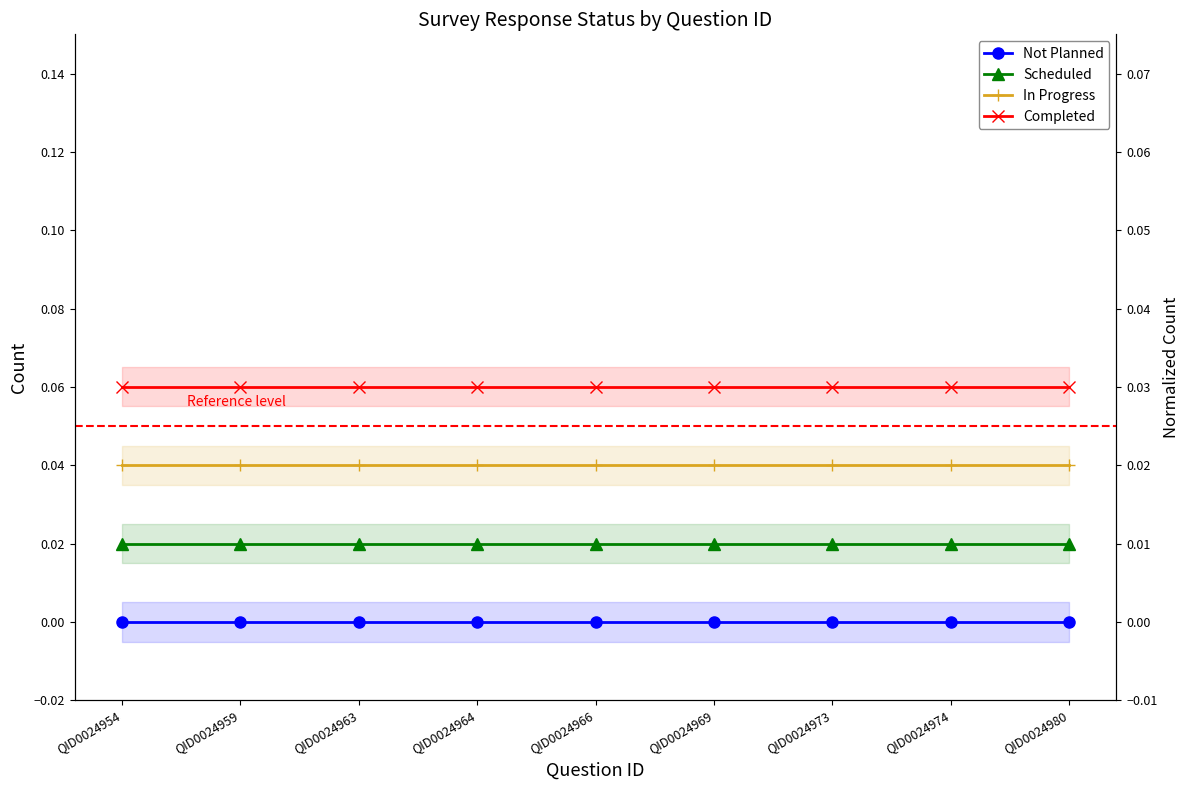

Rank the series by their average value, from highest to lowest.

Completed, In Progress, Scheduled, Not Planned